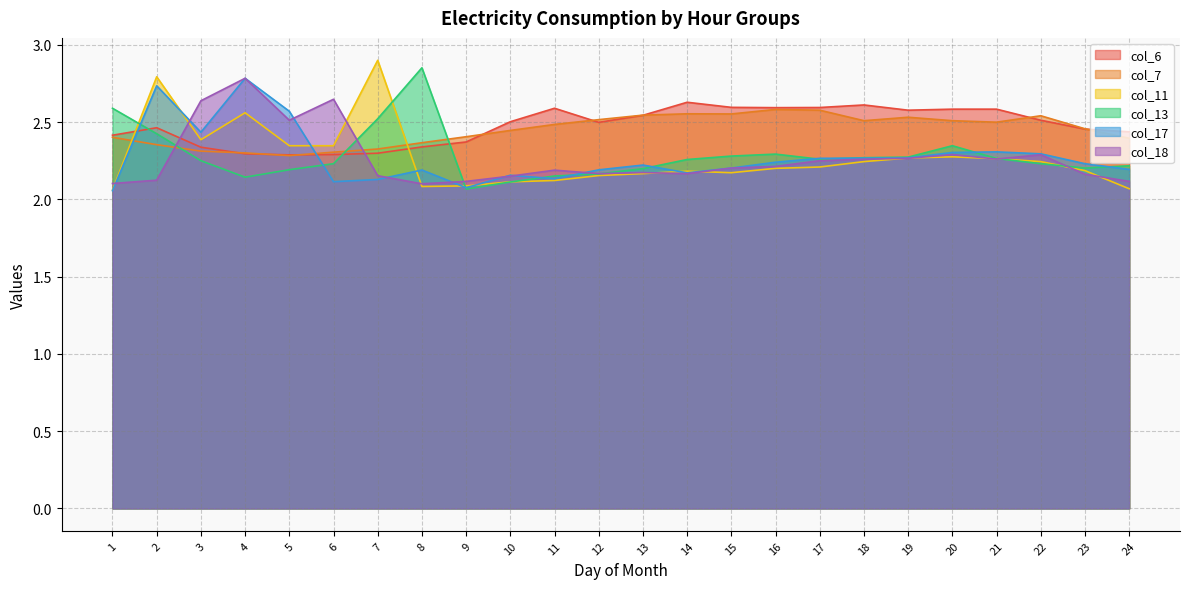

What is the lowest value of the col_6 series?

2.3